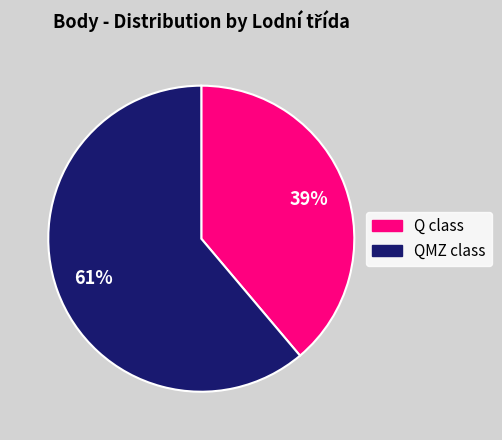

Is there any slice that represents more than half of the pie?

Yes